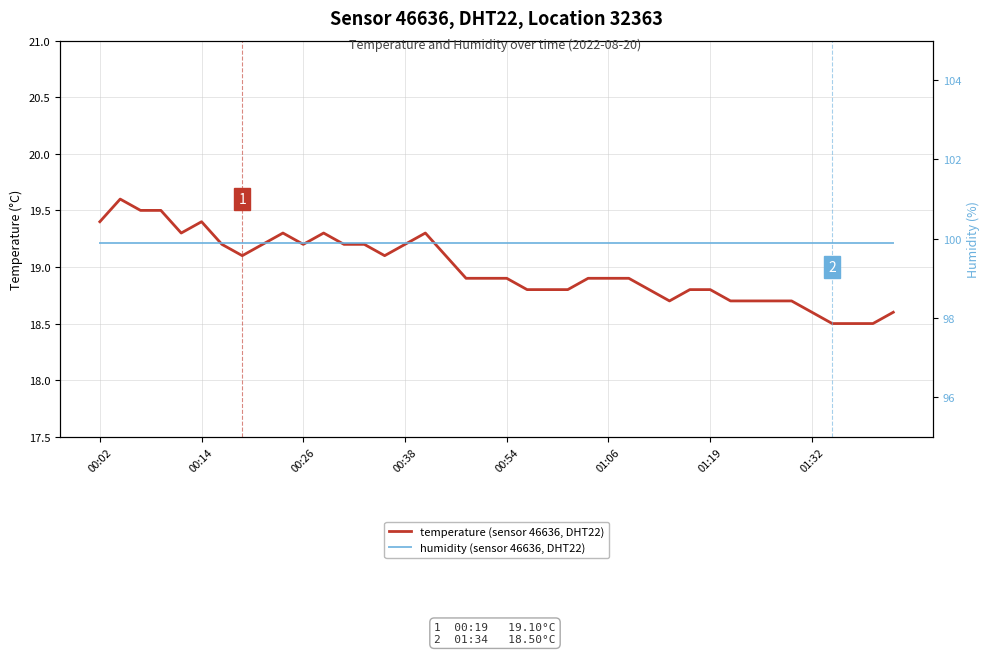

What is the average value of the temperature (sensor 46636, DHT22) series?

19.0